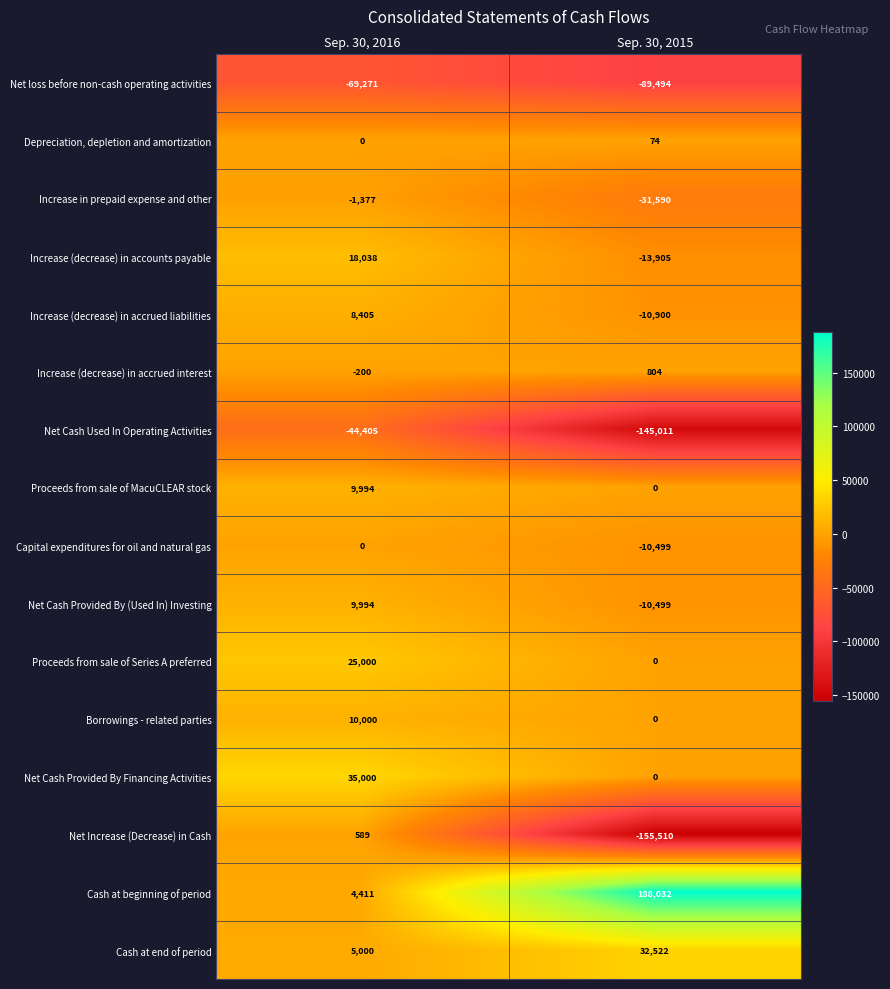

What is the minimum value shown in the chart?

-155510